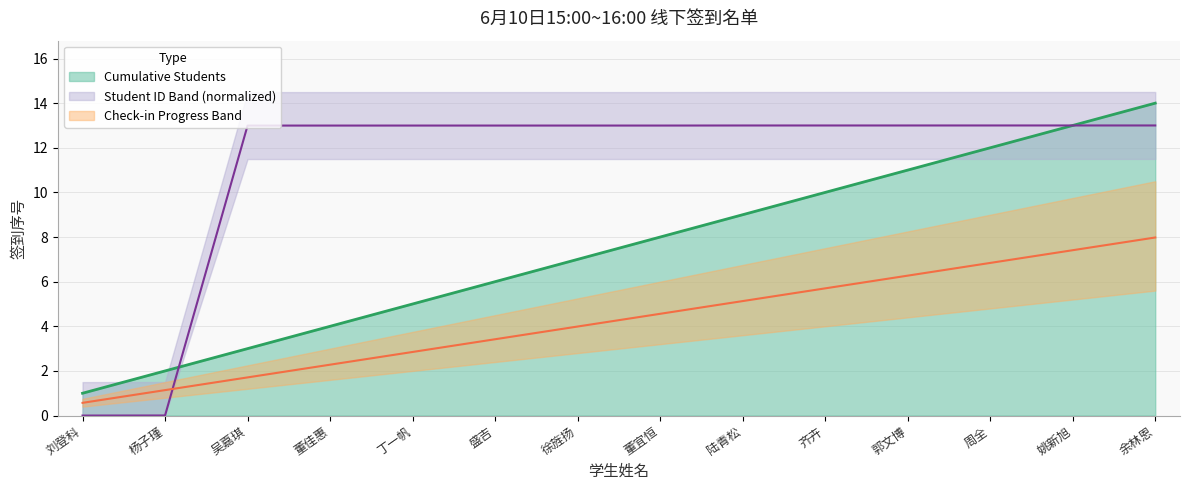

At how many categories does at least one series exceed 8?

12